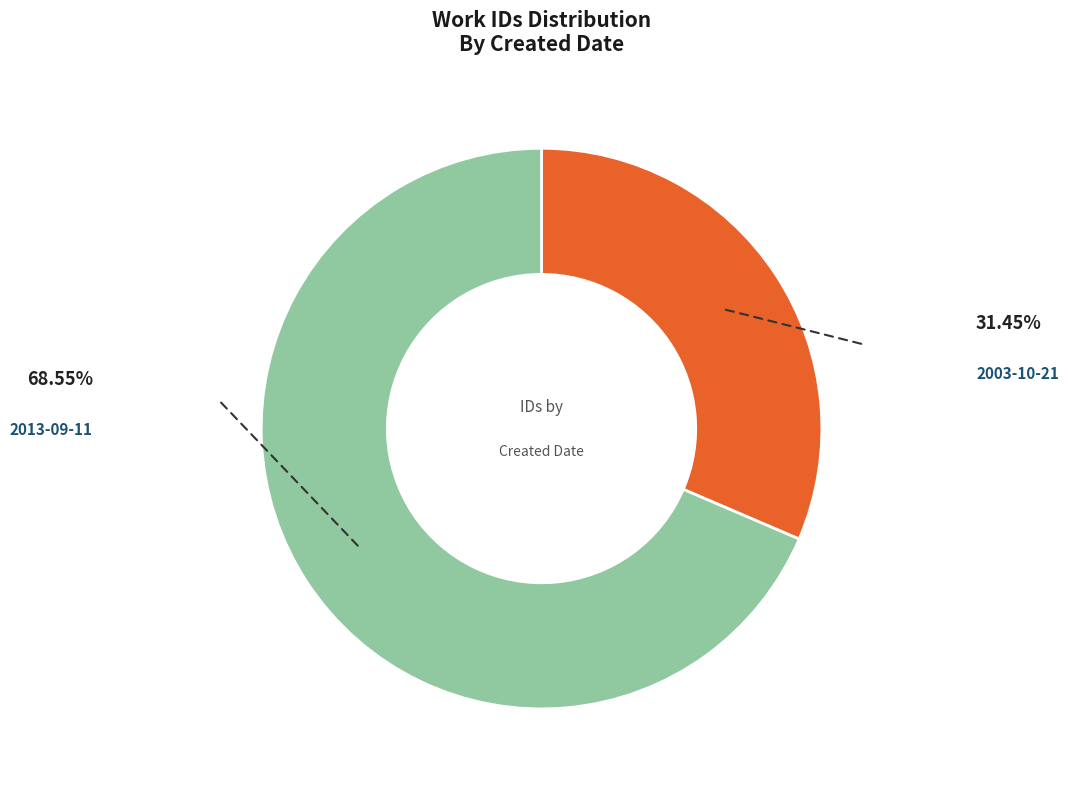

Which has a higher value, 2003-10-21 or 2013-09-11?

2013-09-11